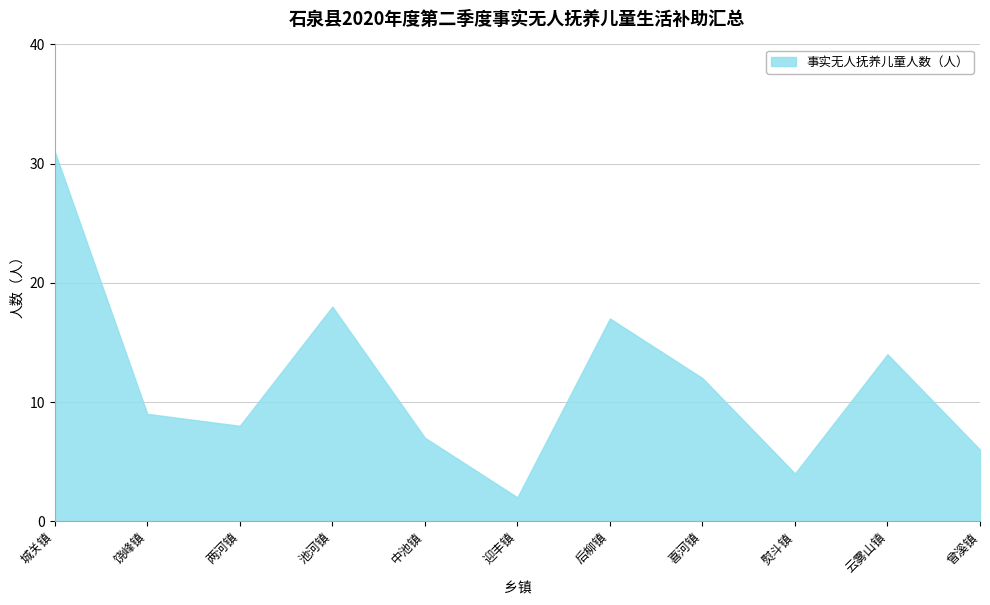

Reading left to right, transcribe all the data shown in this chart.

城关镇=31	饶峰镇=9	两河镇=8	池河镇=18	中池镇=7	迎丰镇=2	后柳镇=17	喜河镇=12	熨斗镇=4	云雾山镇=14	曾溪镇=6